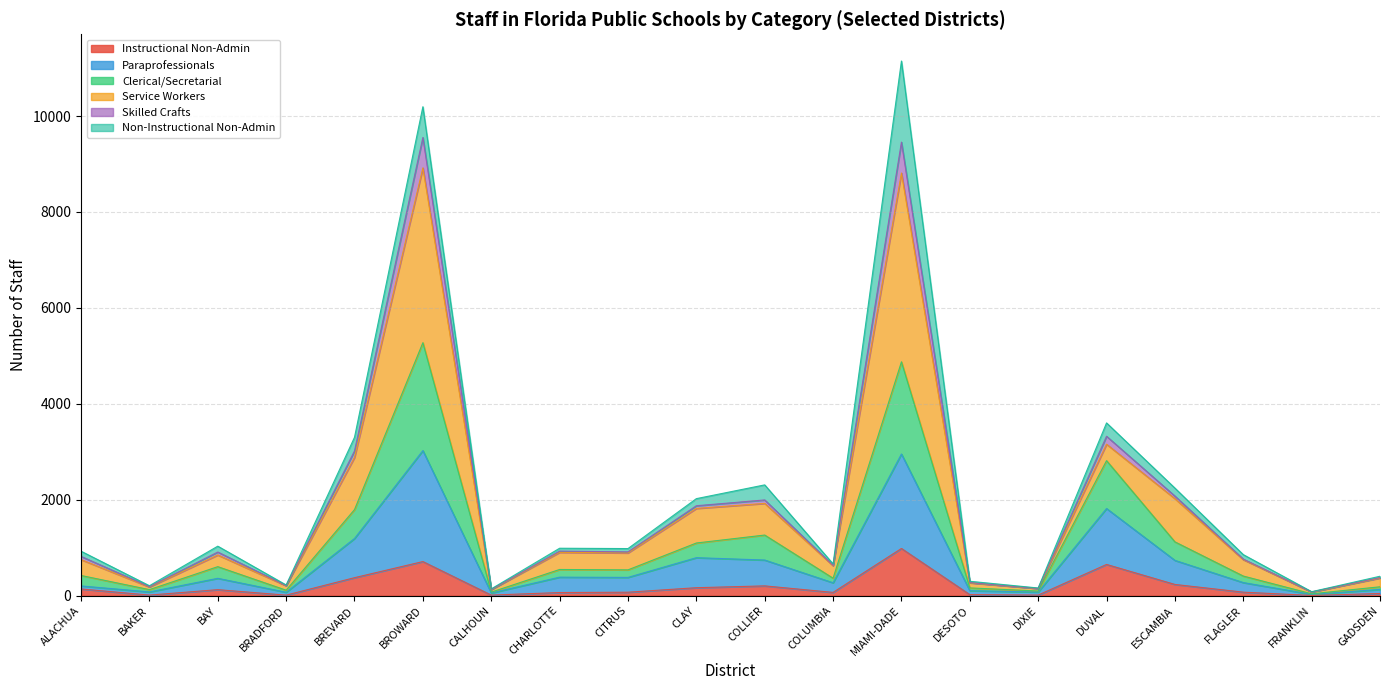

Rank the categories by Instructional Non-Admin value from highest to lowest.

MIAMI-DADE, BROWARD, DUVAL, BREVARD, ESCAMBIA, COLLIER, CLAY, ALACHUA, BAY, FLAGLER, CITRUS, COLUMBIA, CHARLOTTE, GADSDEN, DESOTO, BAKER, CALHOUN, DIXIE, BRADFORD, FRANKLIN